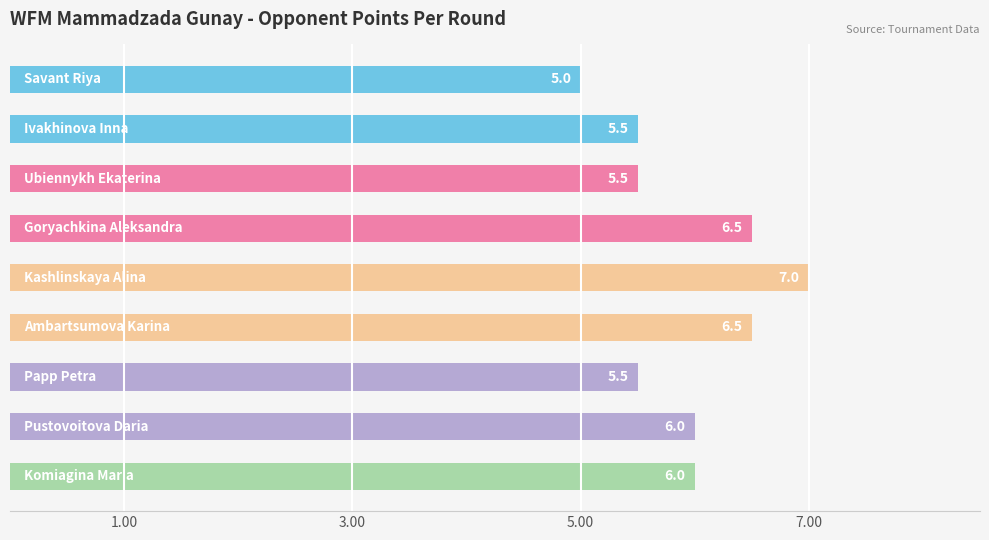

What is the maximum value shown in the chart?

7.0